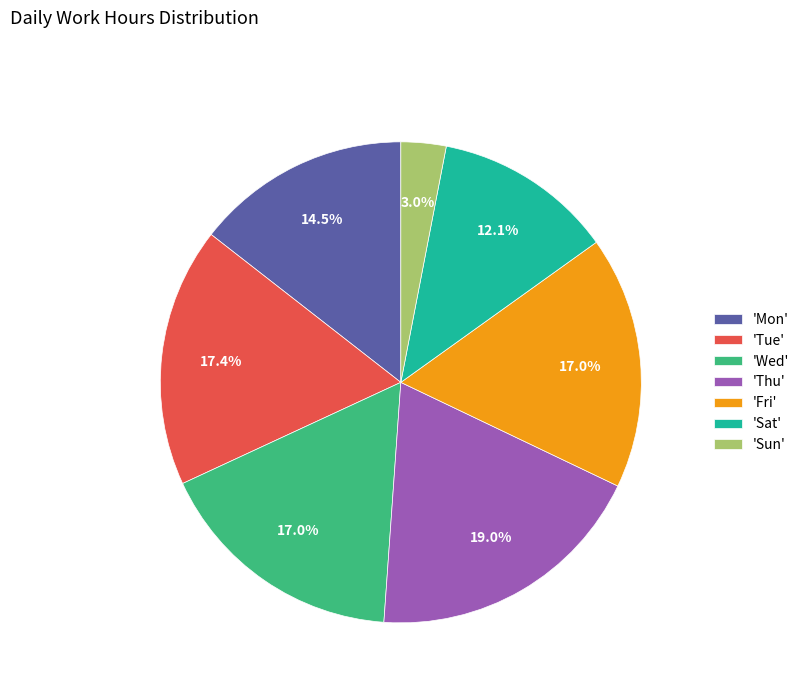

Which category has the smallest portion of the pie?

'Sun'